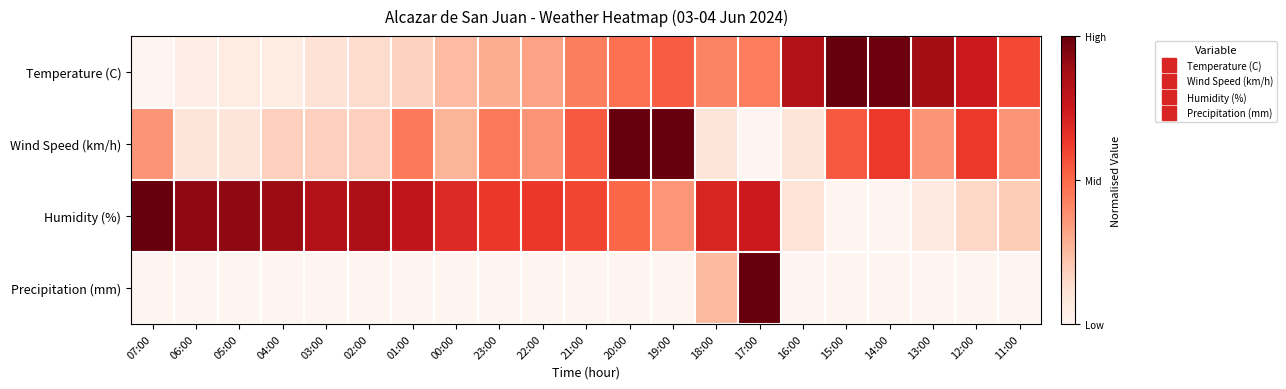

Reading left to right, what are all the values shown in this chart?

Temperature (C): 07:00=0.0	06:00=0.0	05:00=0.1	04:00=0.1	03:00=0.1	02:00=0.1	01:00=0.2	00:00=0.2	23:00=0.3	22:00=0.3	21:00=0.4	20:00=0.5	19:00=0.5	18:00=0.4	17:00=0.4	16:00=0.8	15:00=1.0	14:00=1.0	13:00=0.9	12:00=0.7	11:00=0.6
Wind Speed (km/h): 07:00=0.4	06:00=0.1	05:00=0.1	04:00=0.2	03:00=0.2	02:00=0.2	01:00=0.5	00:00=0.3	23:00=0.5	22:00=0.4	21:00=0.5	20:00=1.0	19:00=1.0	18:00=0.1	17:00=0.0	16:00=0.1	15:00=0.5	14:00=0.6	13:00=0.4	12:00=0.6	11:00=0.4
Humidity (%): 07:00=1.0	06:00=0.9	05:00=0.9	04:00=0.9	03:00=0.8	02:00=0.9	01:00=0.8	00:00=0.7	23:00=0.6	22:00=0.6	21:00=0.6	20:00=0.5	19:00=0.4	18:00=0.7	17:00=0.7	16:00=0.1	15:00=0.0	14:00=0.0	13:00=0.1	12:00=0.1	11:00=0.2
Precipitation (mm): 07:00=0.0	06:00=0.0	05:00=0.0	04:00=0.0	03:00=0.0	02:00=0.0	01:00=0.0	00:00=0.0	23:00=0.0	22:00=0.0	21:00=0.0	20:00=0.0	19:00=0.0	18:00=0.2	17:00=1.0	16:00=0.0	15:00=0.0	14:00=0.0	13:00=0.0	12:00=0.0	11:00=0.0